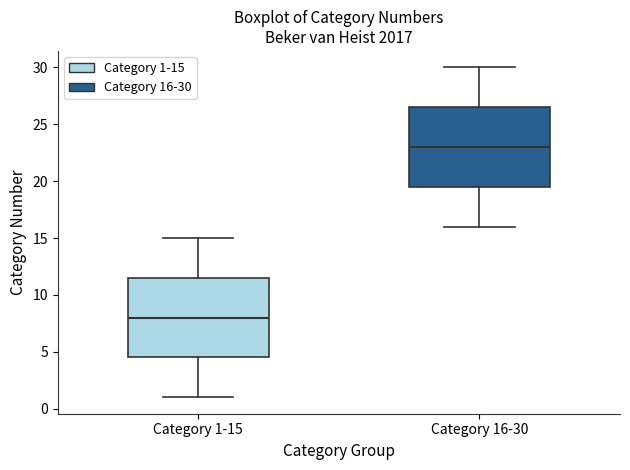

Which box's median line is the lowest?

Category 1-15